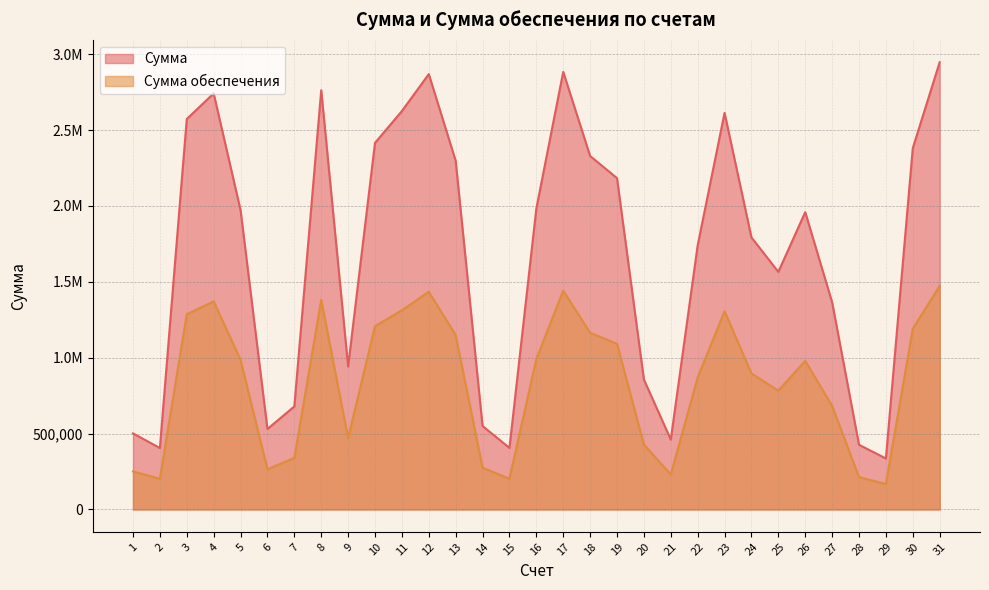

What are all the series names shown in the legend?

Сумма, Сумма обеспечения